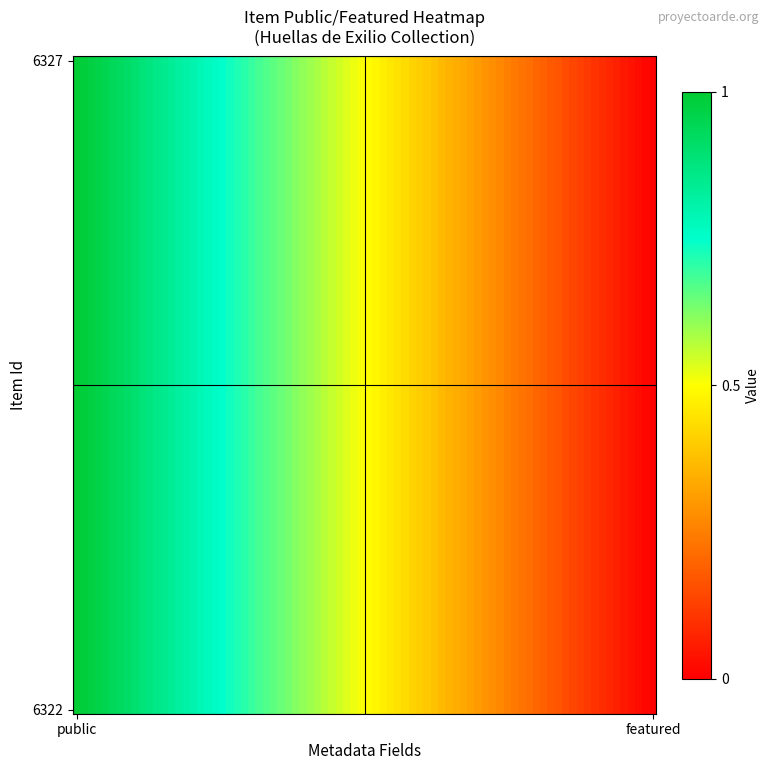

Reading right to left, list all the values displayed in this chart.

6327: featured=0	public=1
6322: featured=0	public=1